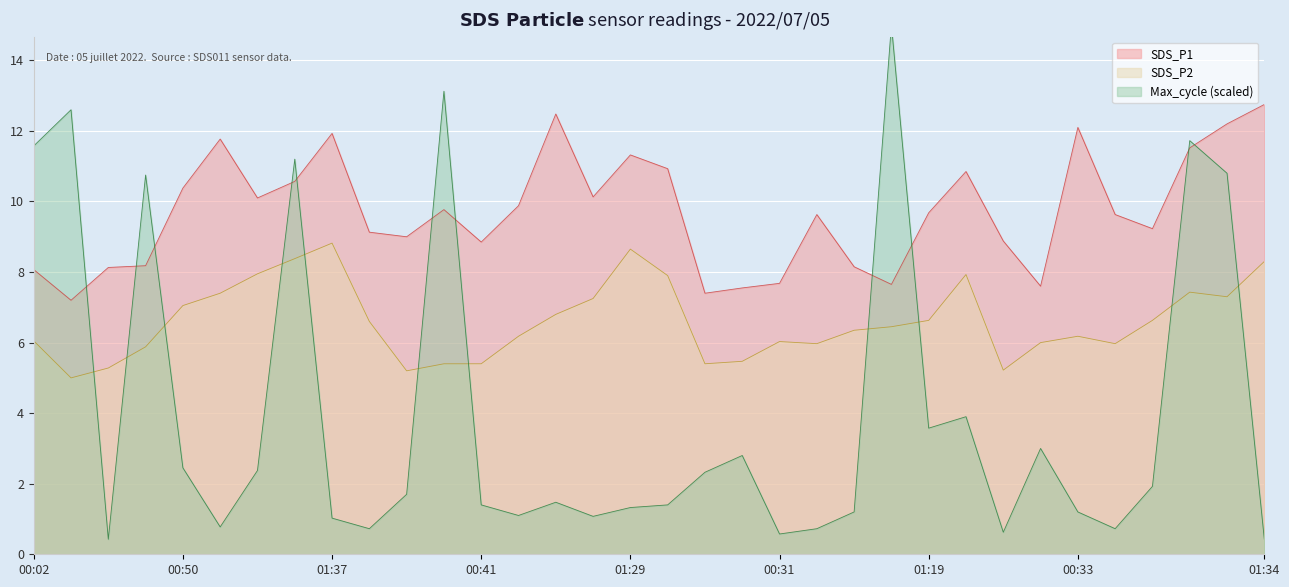

Which series has the largest range (max minus min)?

Max_cycle_scaled